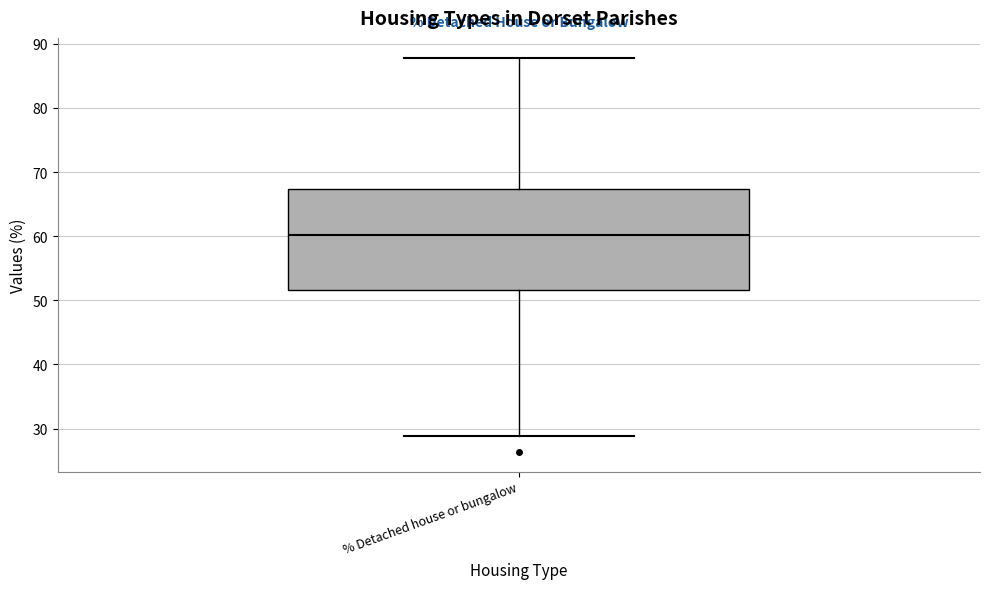

Transcribe this box plot: give where the median line is, the range the box spans, and where the two whiskers end, as read against the y-axis. The values are not printed on the chart, so give them approximately, as read against the axis.

median 60, box 52 to 67, whiskers 29 to 88